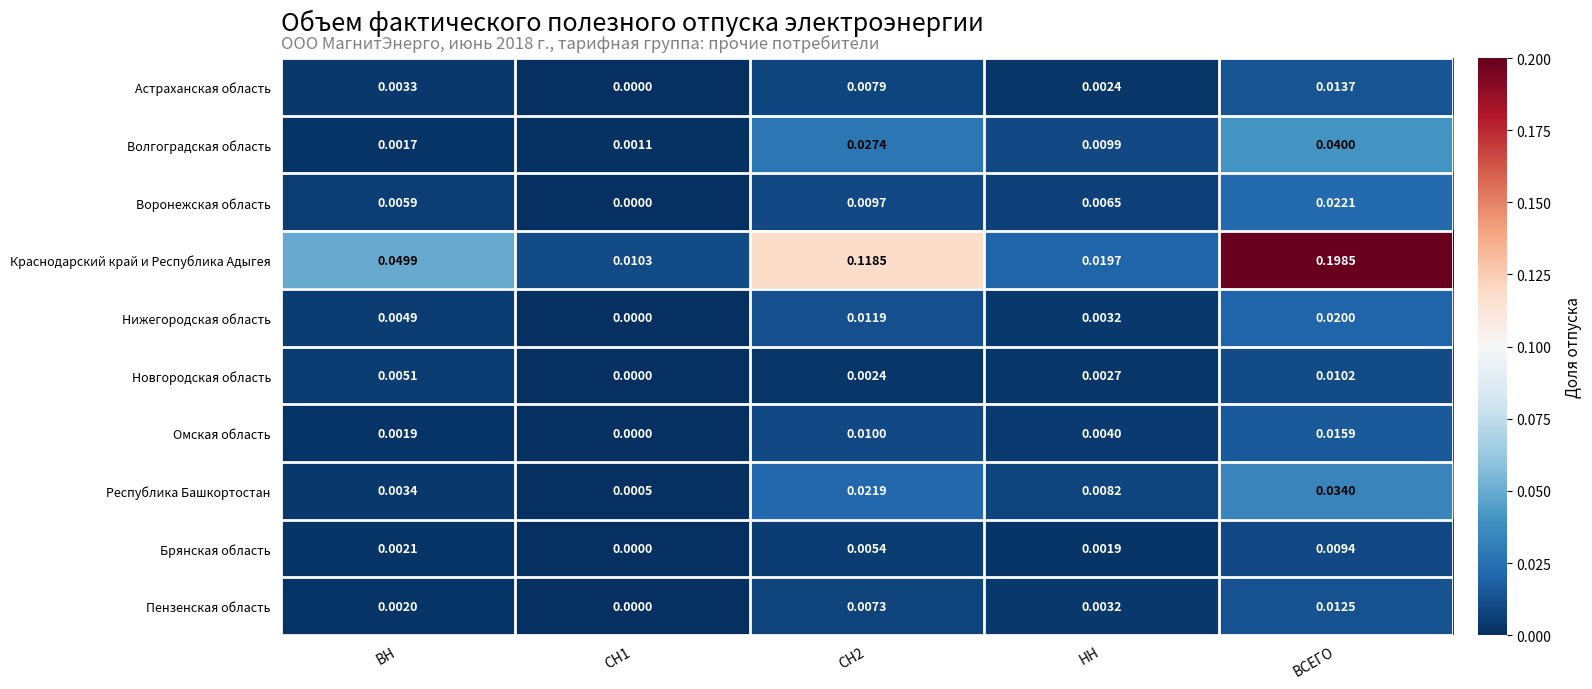

Between СН2 and ВСЕГО, which series saw the biggest shift?

Краснодарский край и Республика Адыгея